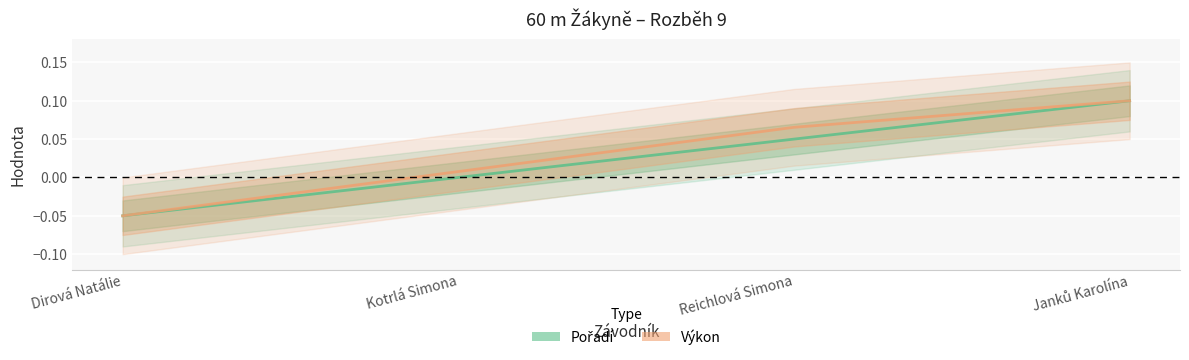

Reading left to right, list all the values displayed in this chart.

Pořadí: Dirová Natálie=-0.1	Kotrlá Simona=-0.0	Reichlová Simona=0.0	Janků Karolína=0.1
Výkon: Dirová Natálie=-0.1	Kotrlá Simona=0.0	Reichlová Simona=0.1	Janků Karolína=0.1